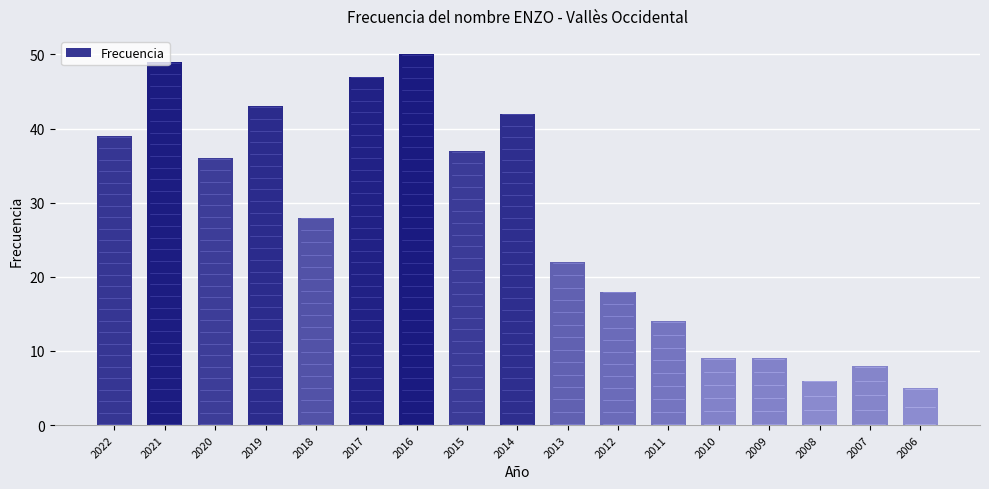

What is the change in value from 2021 to 2015?

-12